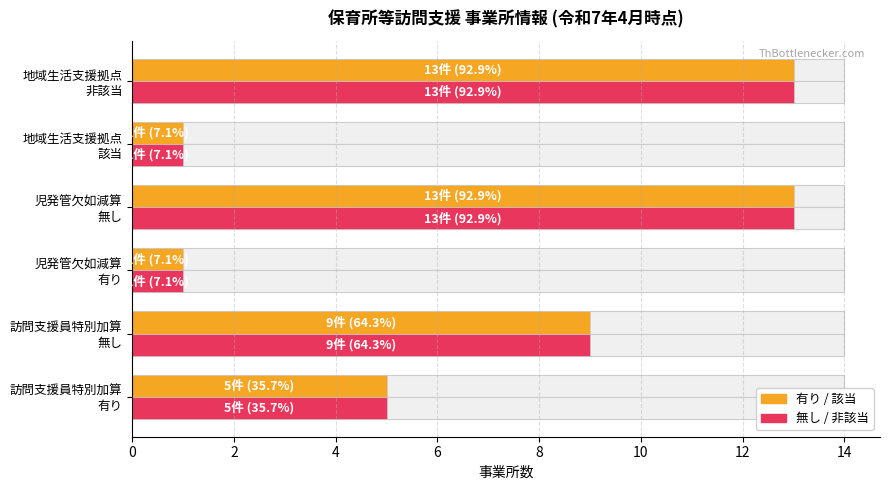

Which has a higher value, 訪問支援員特別加算 無し or 児発管欠如減算 無し?

児発管欠如減算 無し